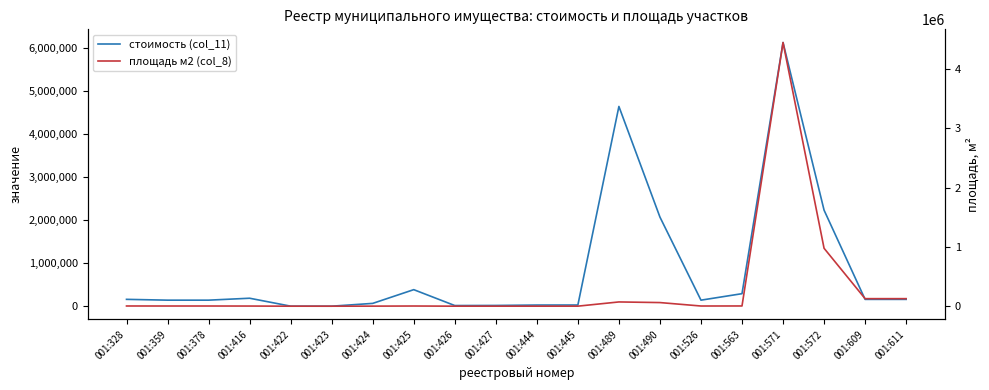

True or false: площадь м2 (col_8) has a value of 2400.0 at 001:416.

True